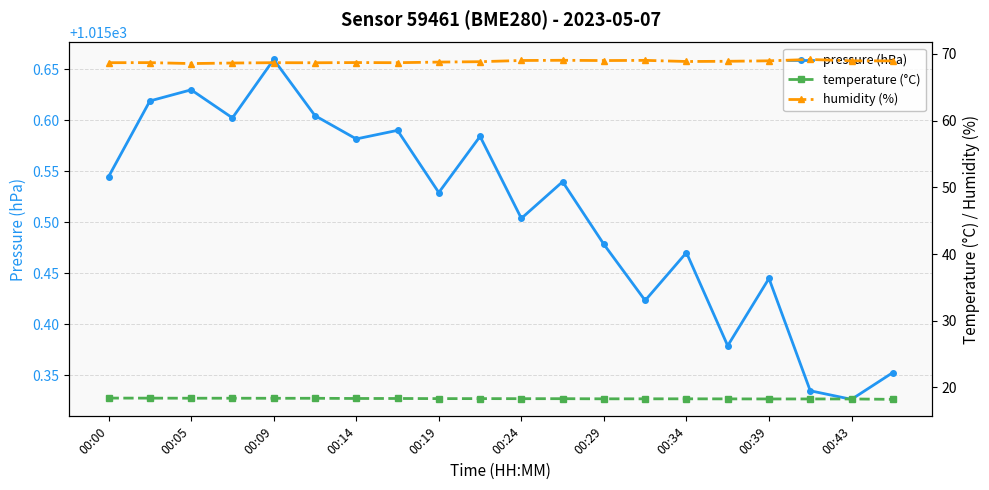

The value of pressure (hPa) at 00:43 is 1534.9. True or false?

False